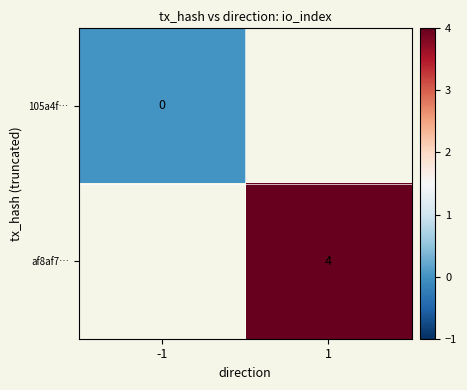

True or false: af8af7… has a value of 1.0 at 1.

False